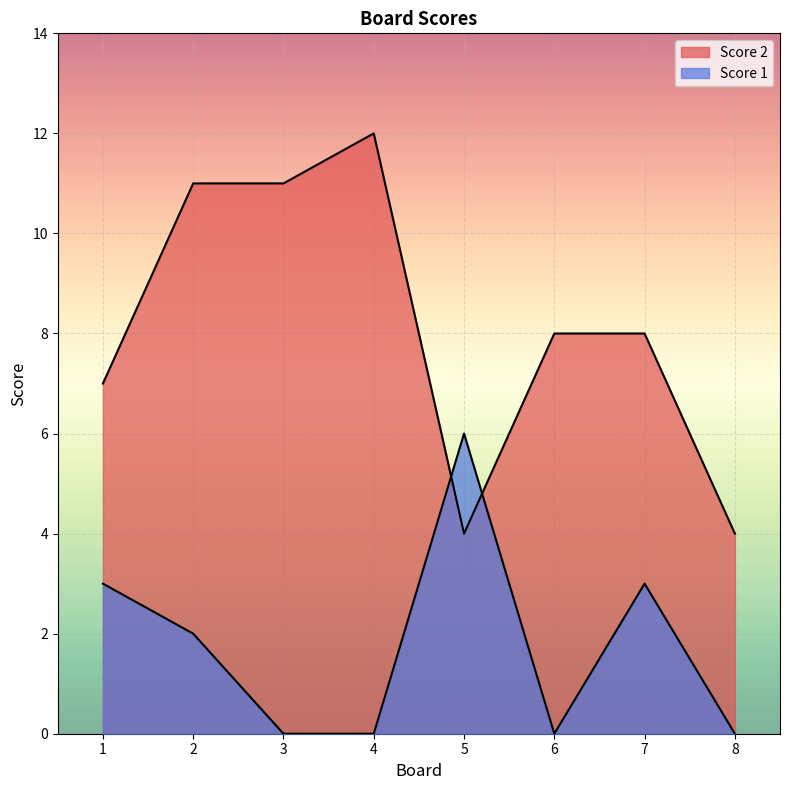

True or false: Score 2 has a value of 8 at 6.

True